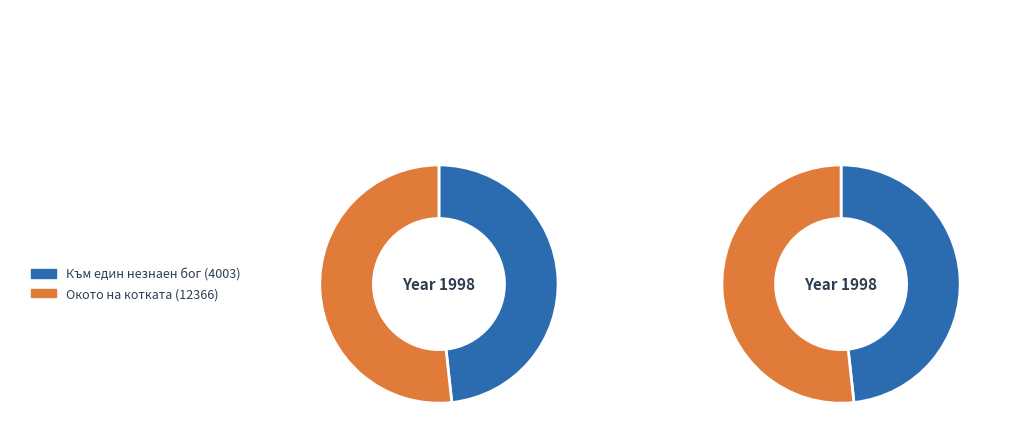

To the nearest percent, what is the difference between the Към един незнаен бог (4003) and Окото на котката (12366) slice percentages?

3%